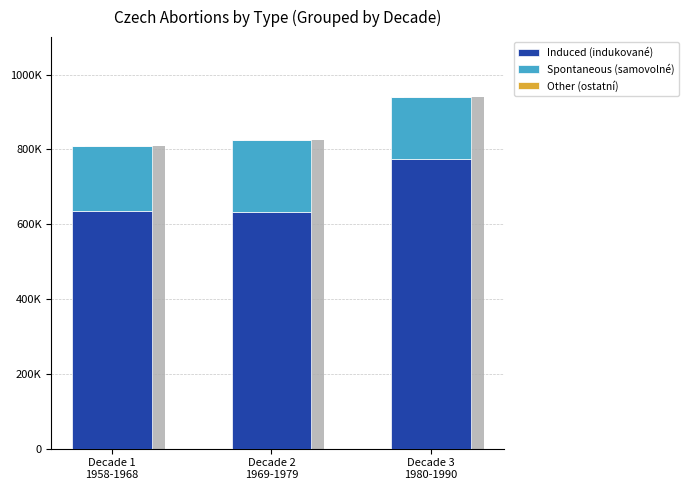

True or false: Other (ostatní) has a value of 50 at Decade 3
1980-1990.

False